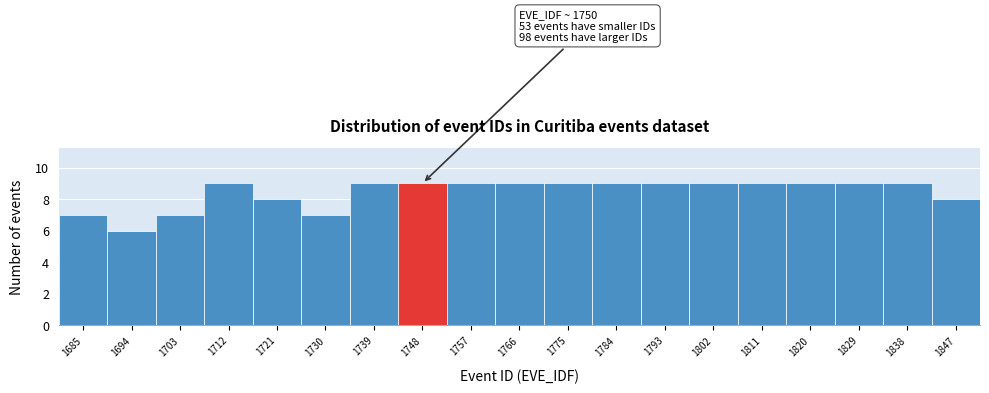

Reading right to left, transcribe all the data shown in this chart.

8	9	9	9	9	9	9	9	9	9	9	9	9	7	8	9	7	6	7